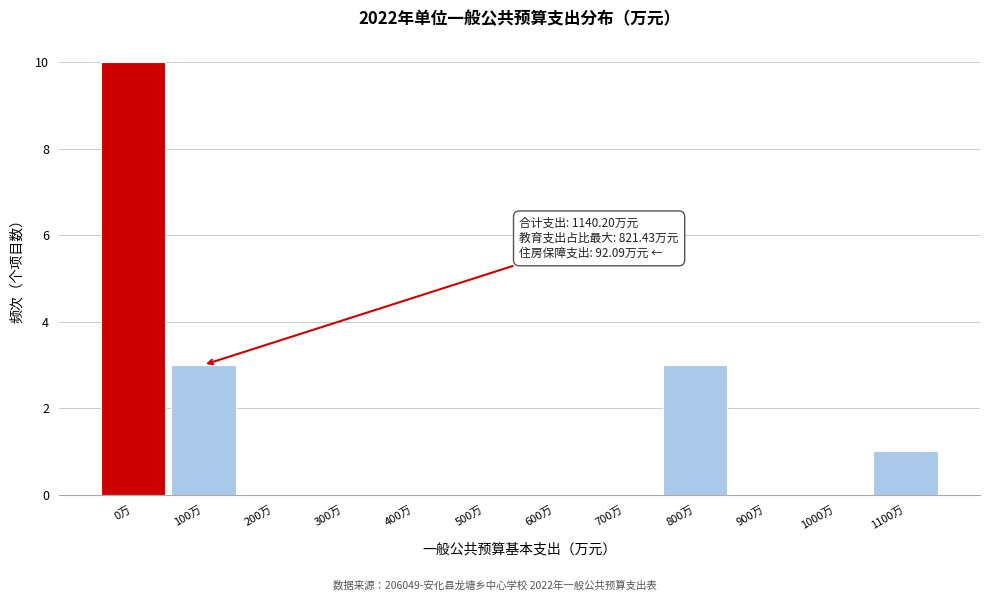

Reading left to right, extract all data points from this chart.

0万=10	100万=3	200万=0	300万=0	400万=0	500万=0	600万=0	700万=0	800万=3	900万=0	1000万=0	1100万=1